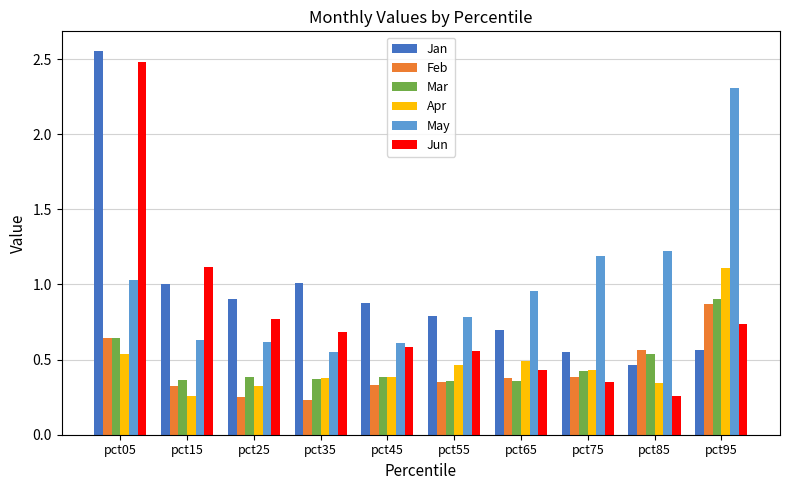

What value does the May series have at pct75?

1.2